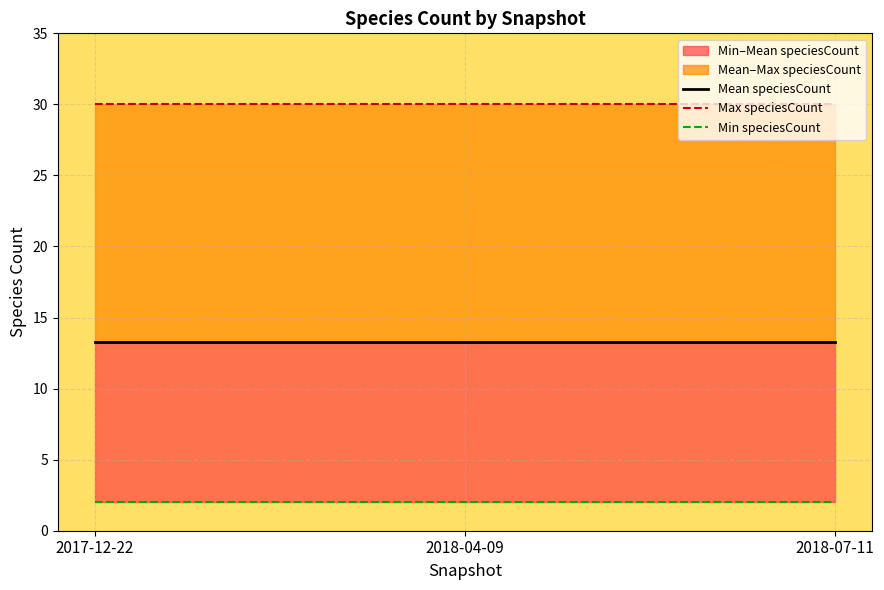

Rank the series at 2018-04-09 from highest to lowest value.

Max speciesCount, Mean speciesCount, Min speciesCount